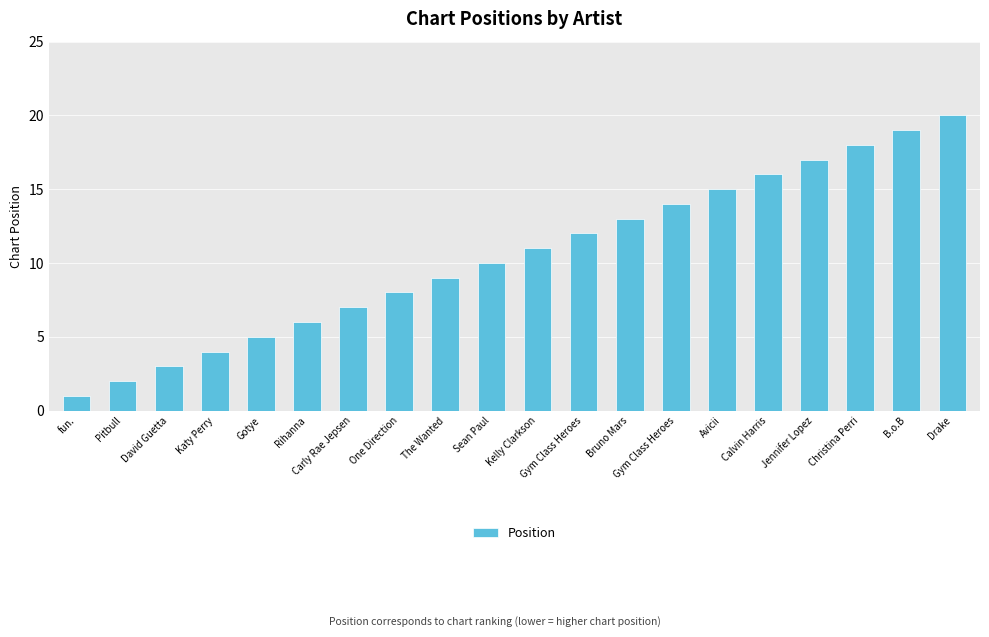

How many bars are there in total?

20